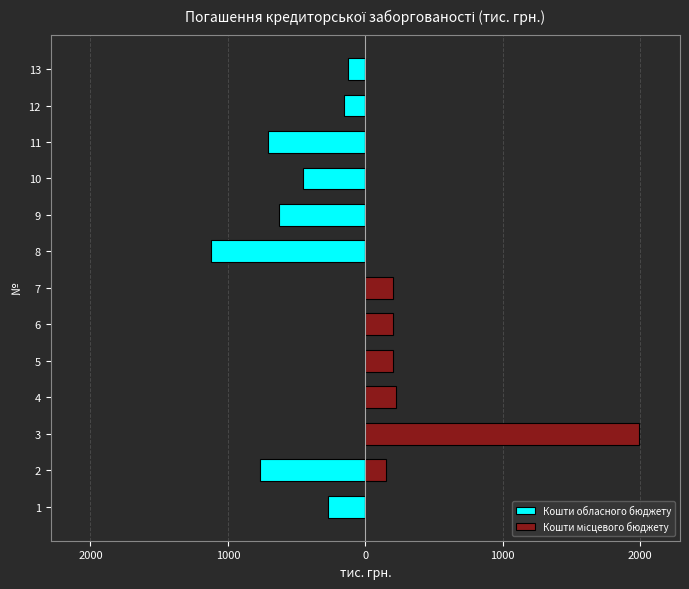

How many bars are there in each group?

2